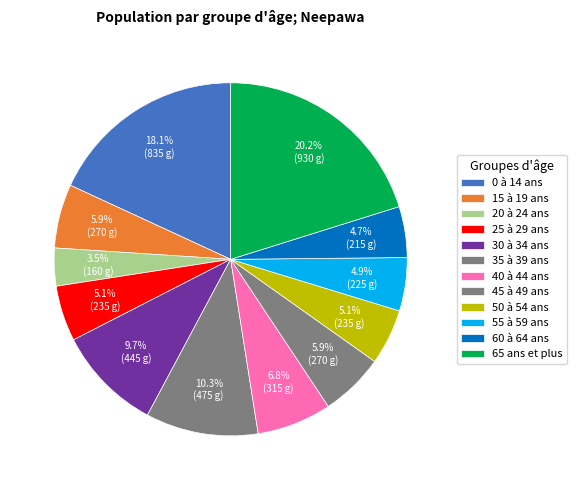

To the nearest percent, what portion does 15 à 19 ans represent?

6%